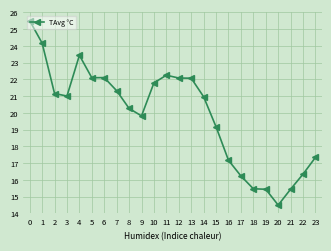

The chart shows a value of 13.9 at 1. True or false?

False